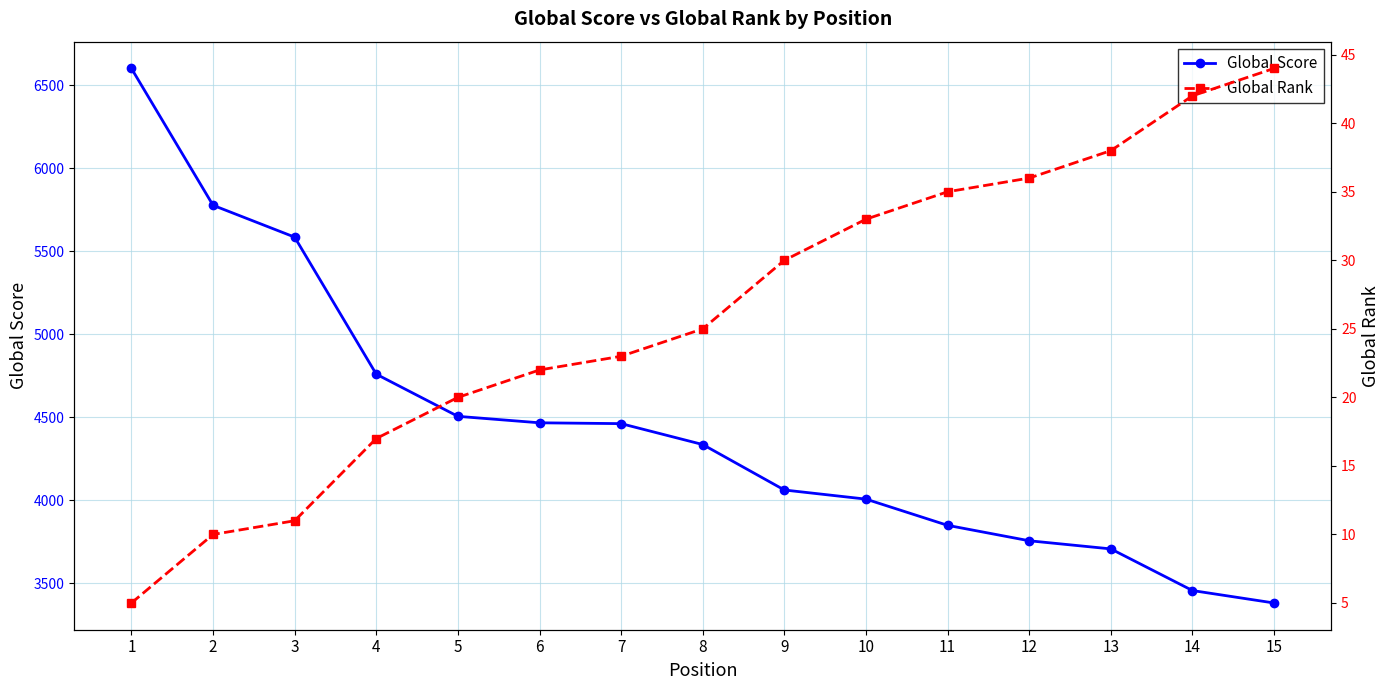

What is the value of the Global Score point at the 9th from the left?

4062